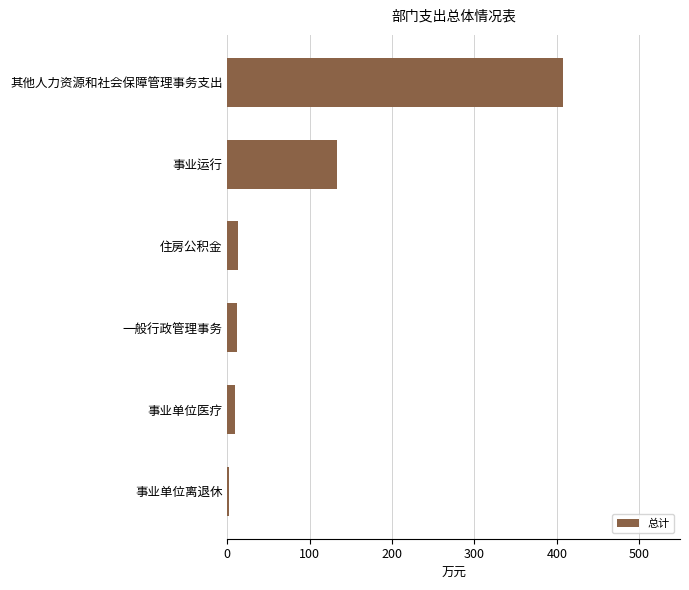

Between 一般行政管理事务 and 其他人力资源和社会保障管理事务支出, which is larger?

其他人力资源和社会保障管理事务支出